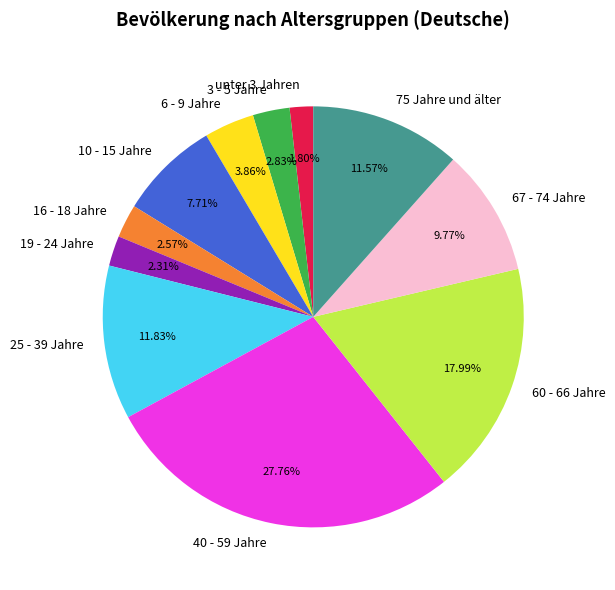

Which has a higher value, 75 Jahre und älter or 60 - 66 Jahre?

60 - 66 Jahre